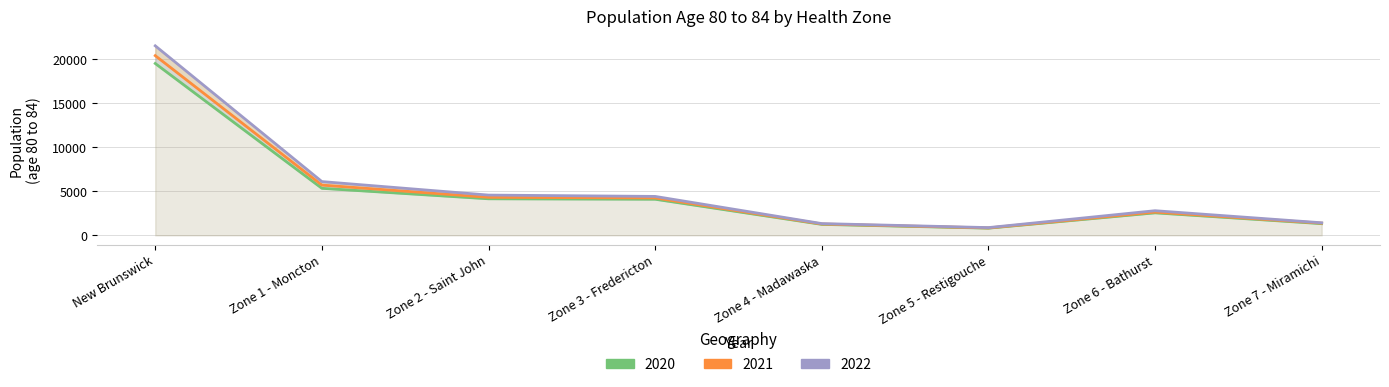

What are all the series names shown in the legend?

2020, 2021, 2022